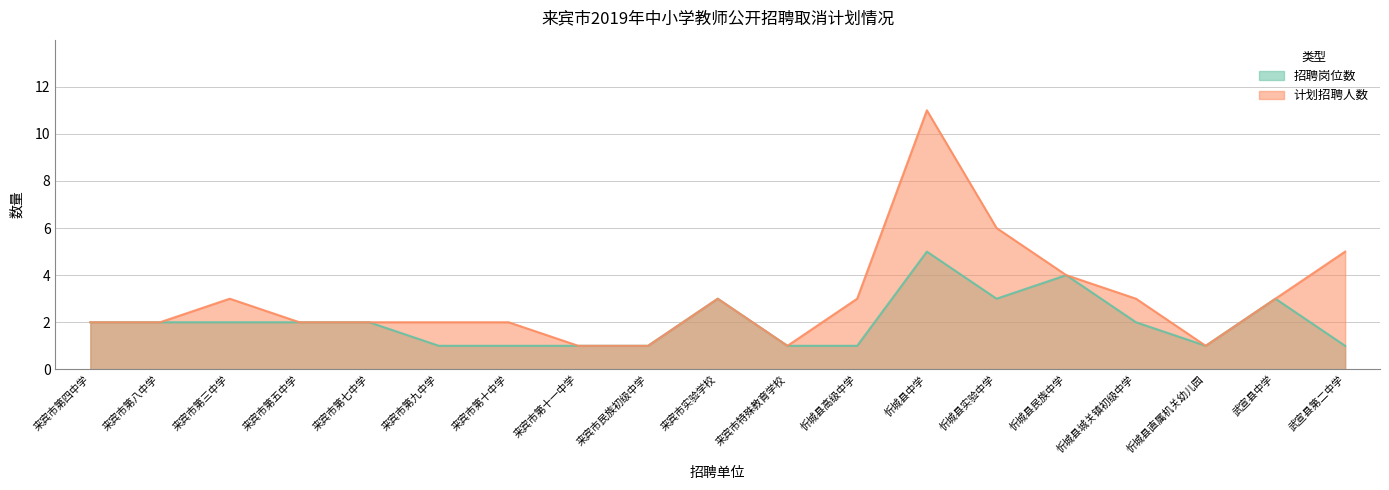

Is it true that 计划招聘人数 equals 3 at 忻城县城关镇初级中学?

True